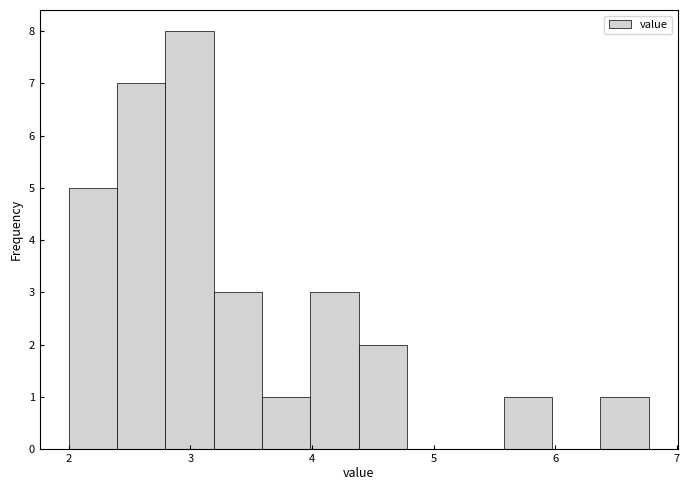

Around what value on the x-axis is the tallest bar? Give the approximate position of its centre, as read against the axis.

3.0